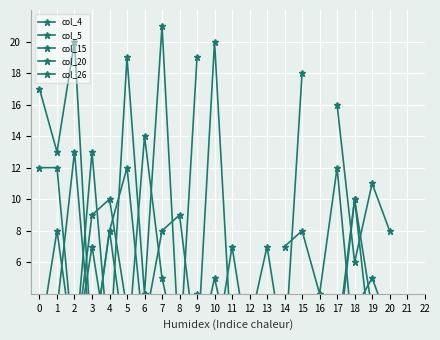

What is the difference between the maximum and minimum values in the col_15 series?

10.0